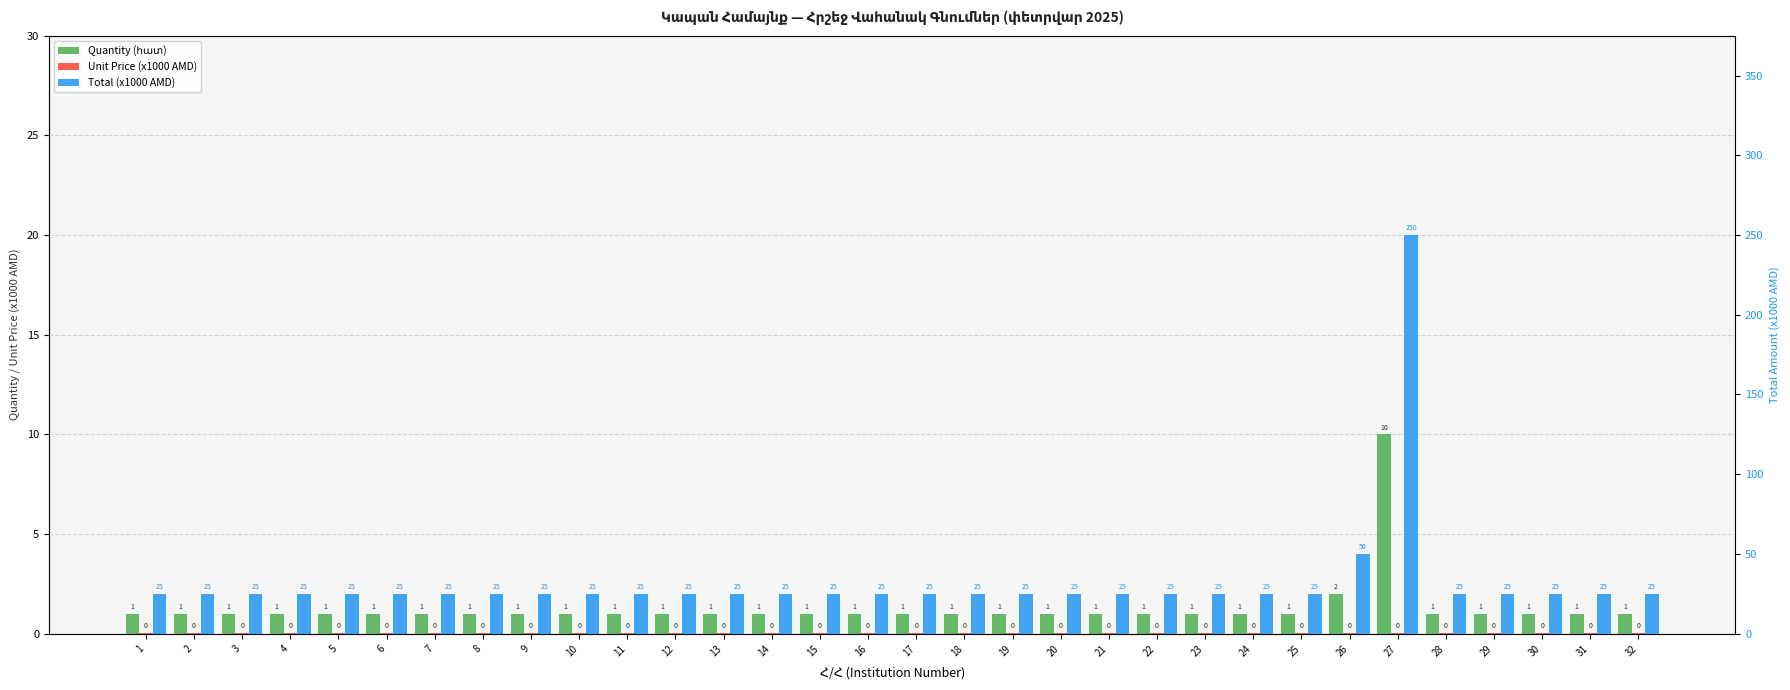

How many Quantity (հատ) values are between 1 and 2?

31